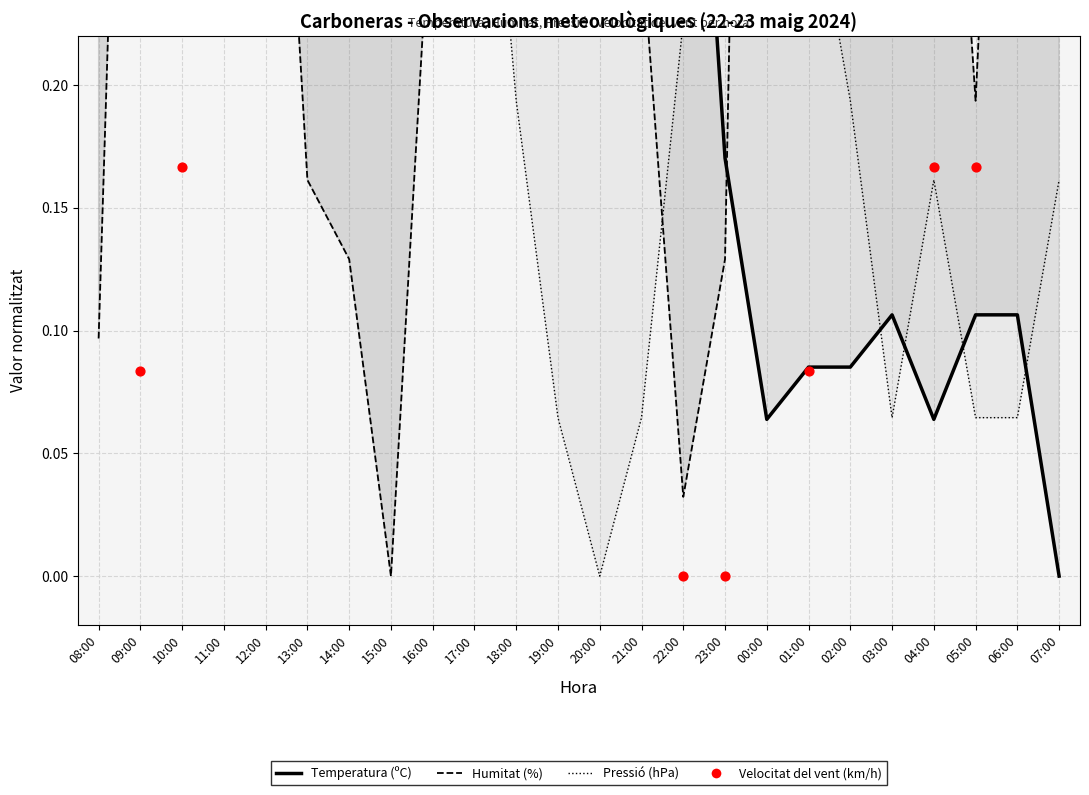

Which series contains the lowest Y value?

Temperatura (ºC)